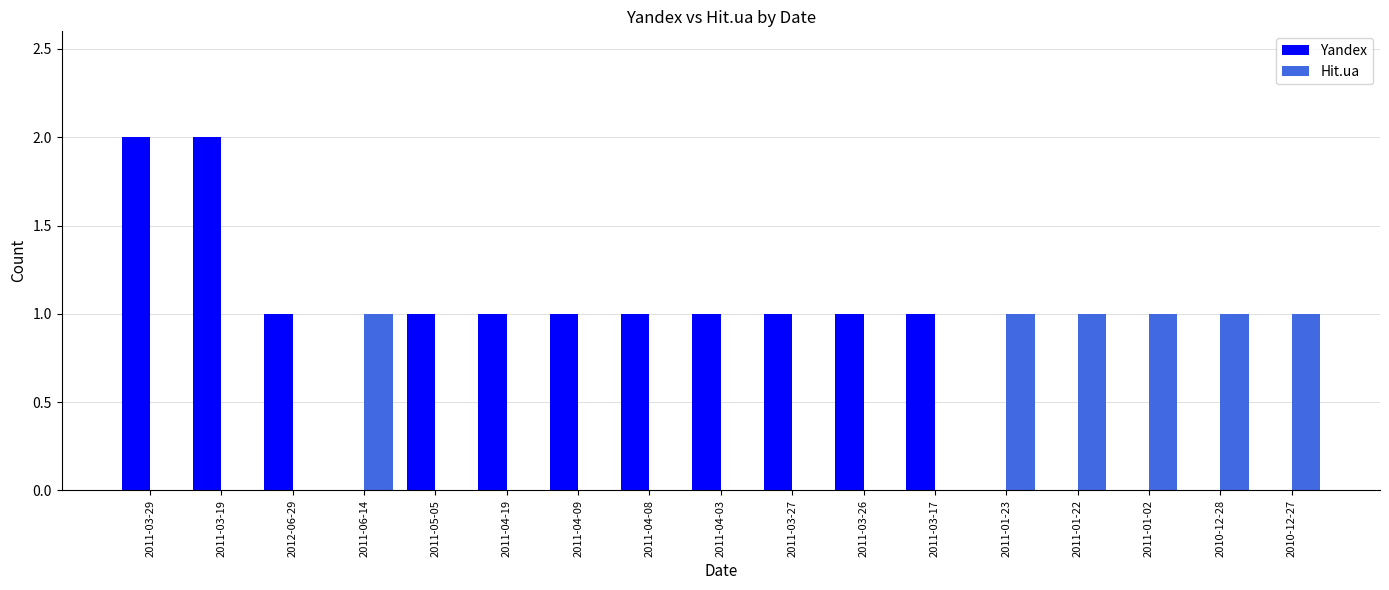

True or false: Hit.ua has a value of 1 at 2011-06-14.

True